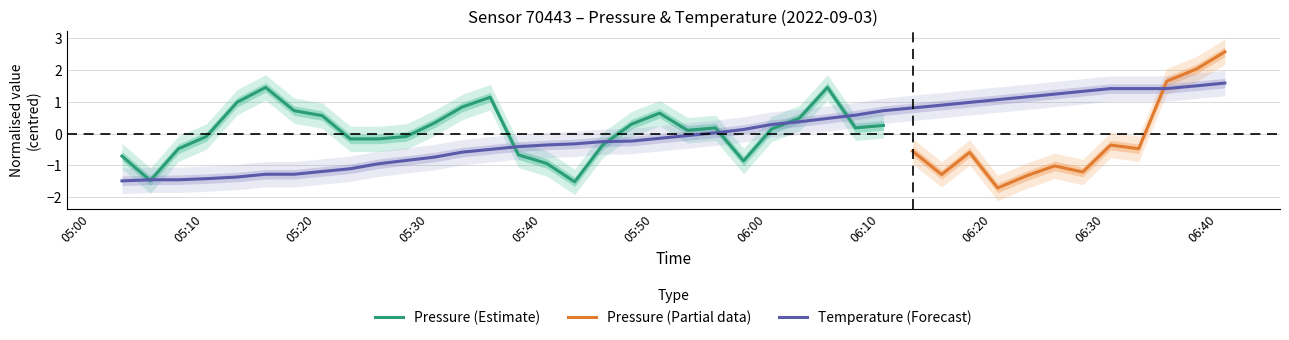

What is the minimum value for Temperature (Forecast)?

-1.5